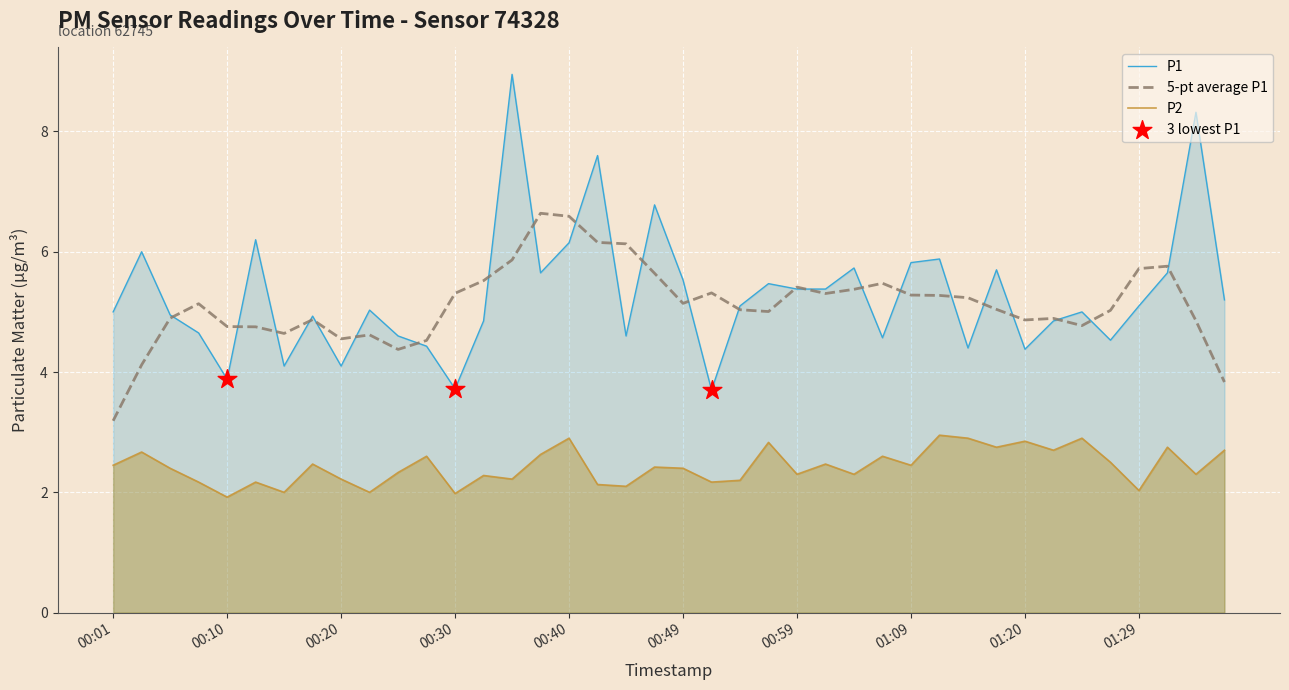

Which series has the largest total across all categories?

P1